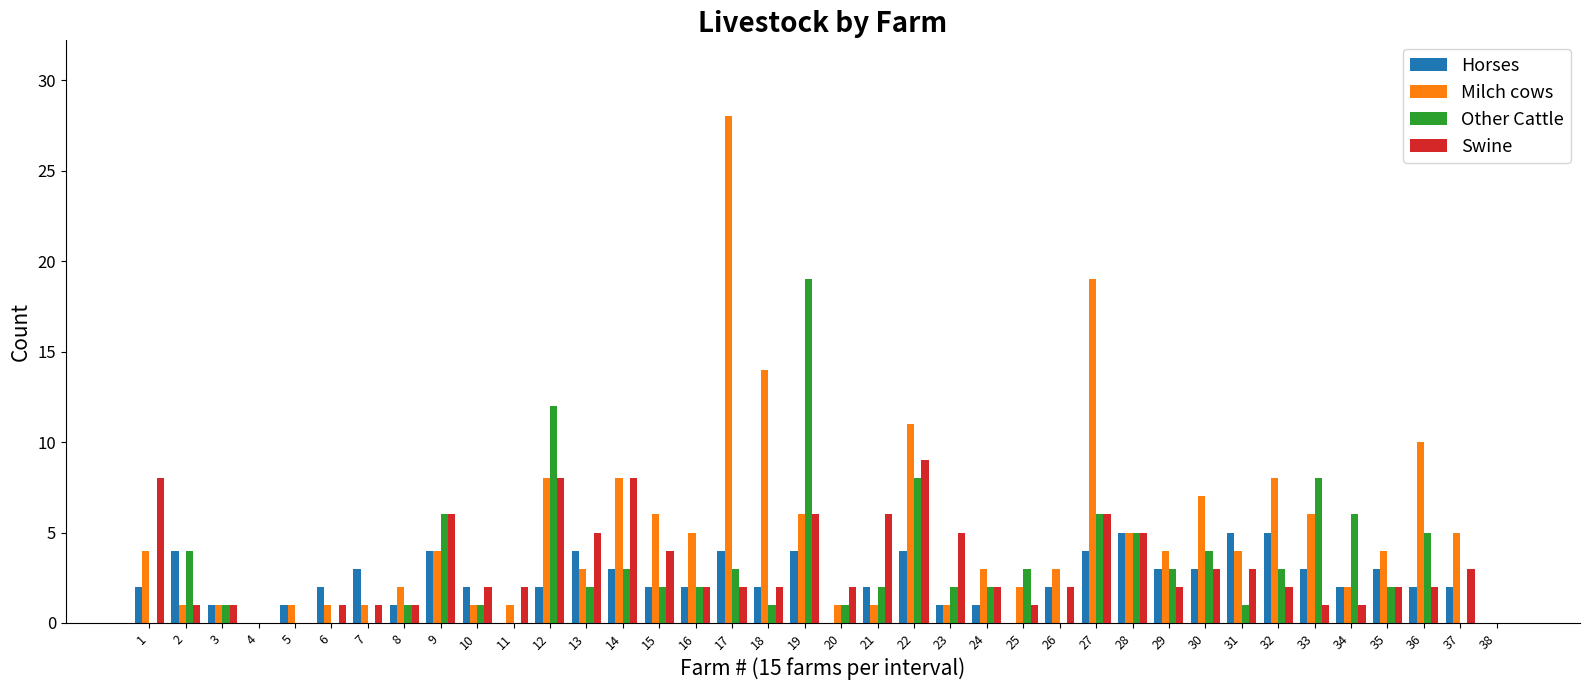

What is the sum of all Swine values?

117